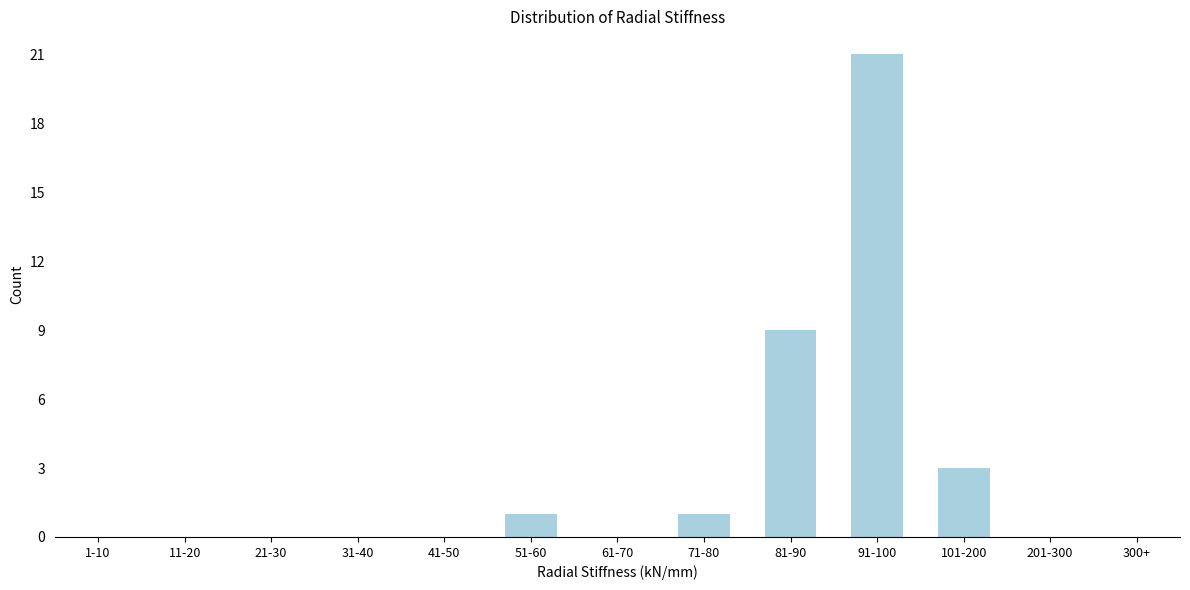

Reading left to right, transcribe all the data shown in this chart.

1-10=0	11-20=0	21-30=0	31-40=0	41-50=0	51-60=1	61-70=0	71-80=1	81-90=9	91-100=21	101-200=3	201-300=0	300+=0